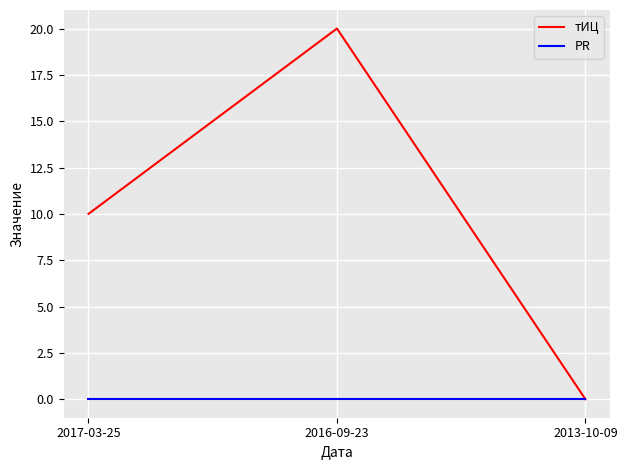

List the series in order of their peak value, highest first.

тИЦ, PR